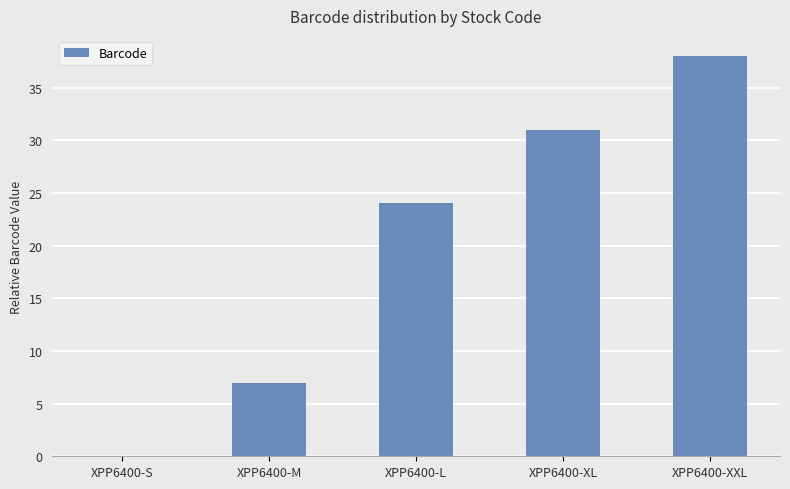

True or false: the data shows 24 at XPP6400-L.

True